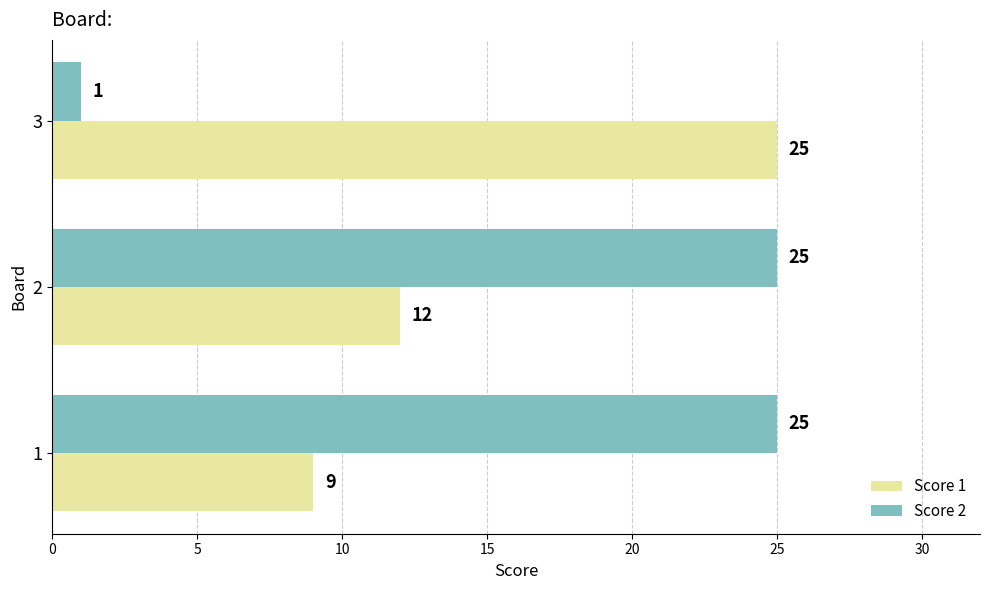

At 2, list the series in order from largest to smallest.

Score 2, Score 1